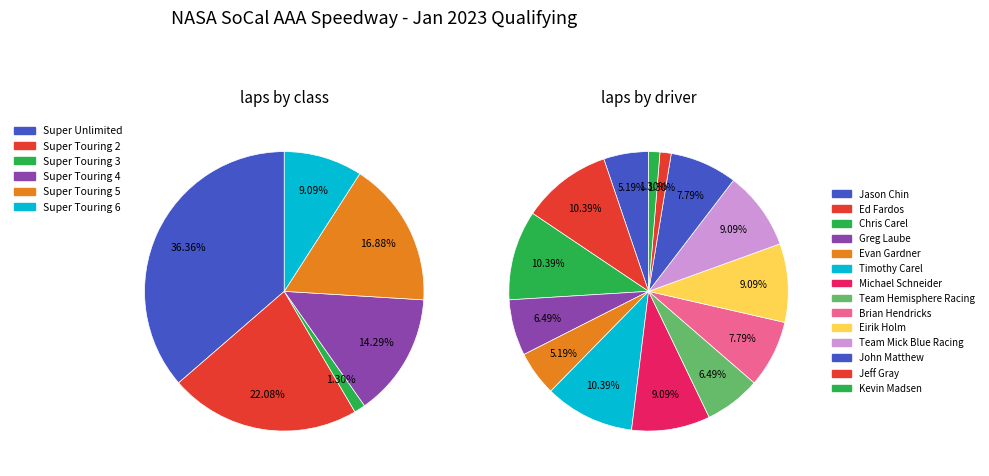

What percentage is the 10 slice, to the nearest percent?

9%